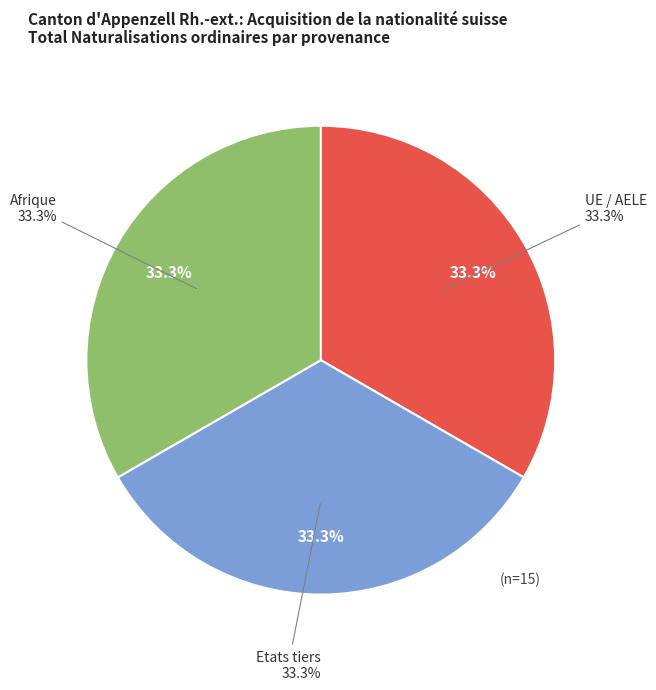

Combined, do Etats tiers and Afrique account for over 50%?

Yes